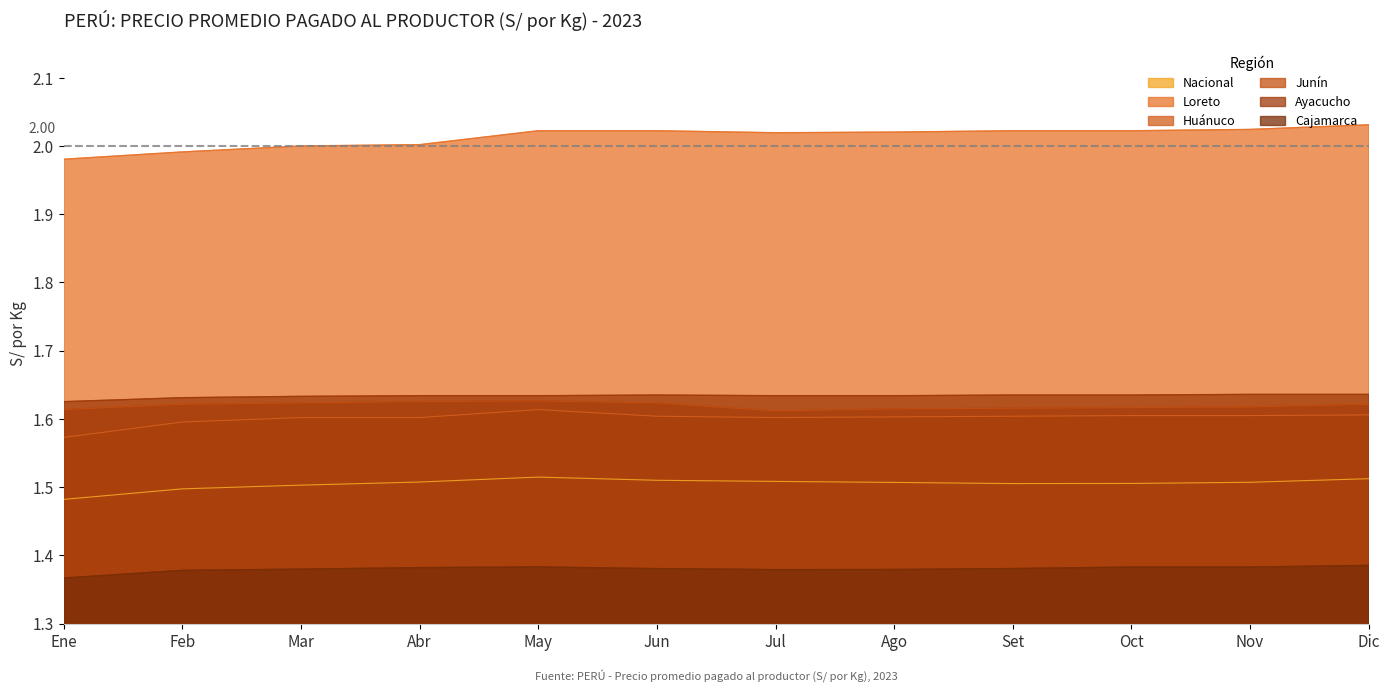

What position from the left is Dic?

12